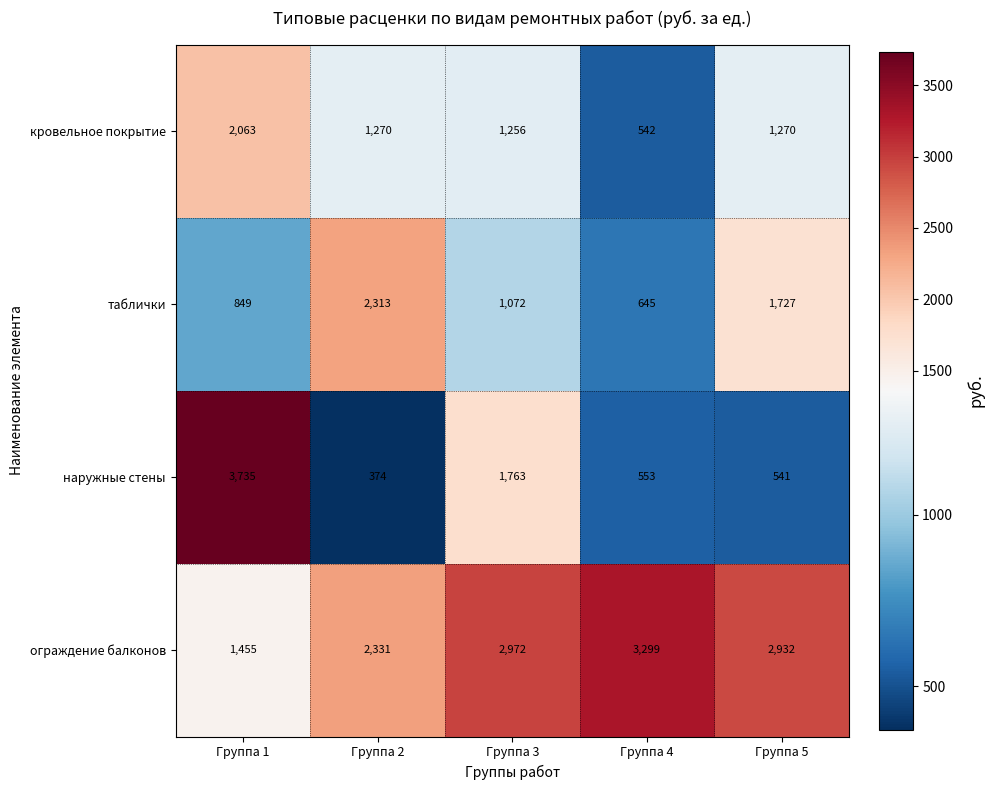

Which category has the lowest value across all series?

Группа 2